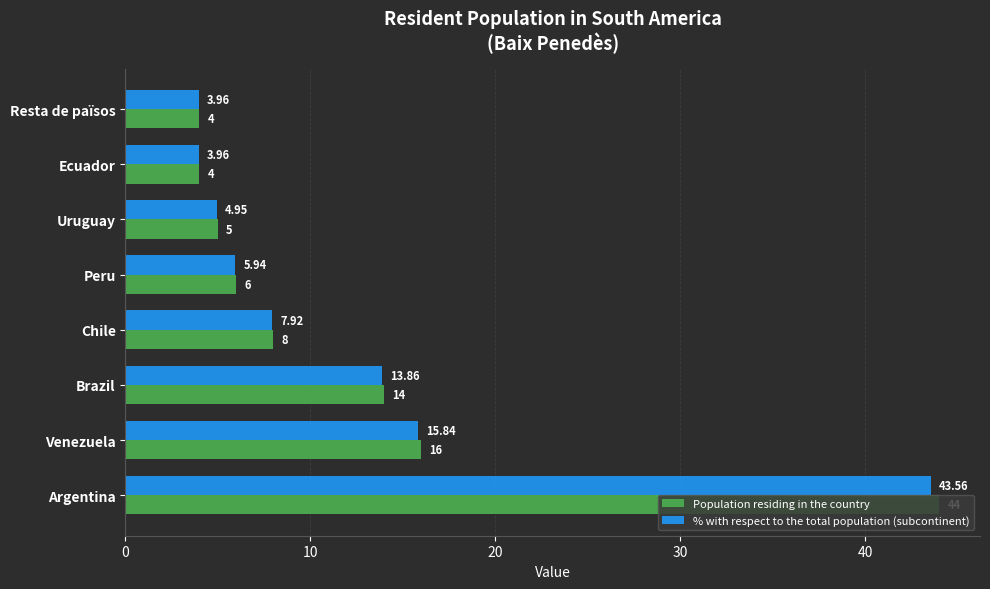

What is the difference between the maximum and second lowest values in the Population residing in the country series?

40.0